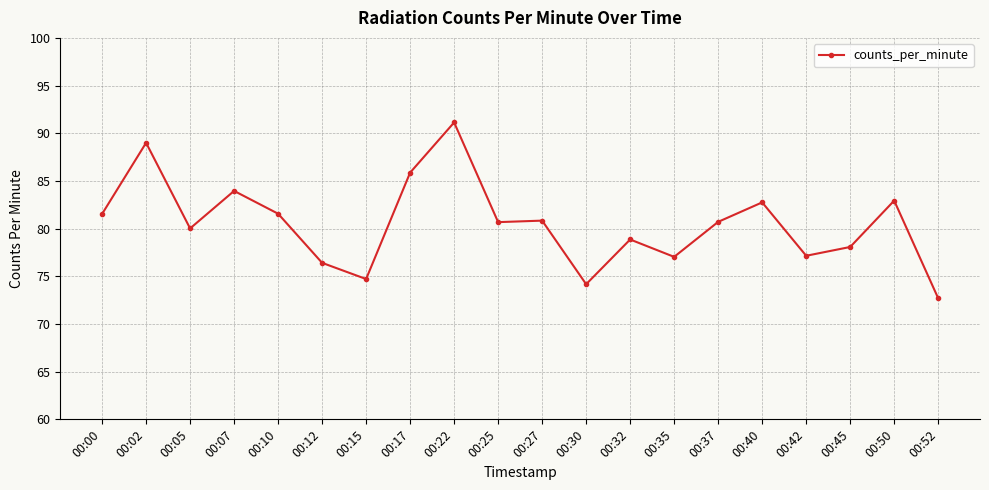

How many lines are shown in the chart?

1